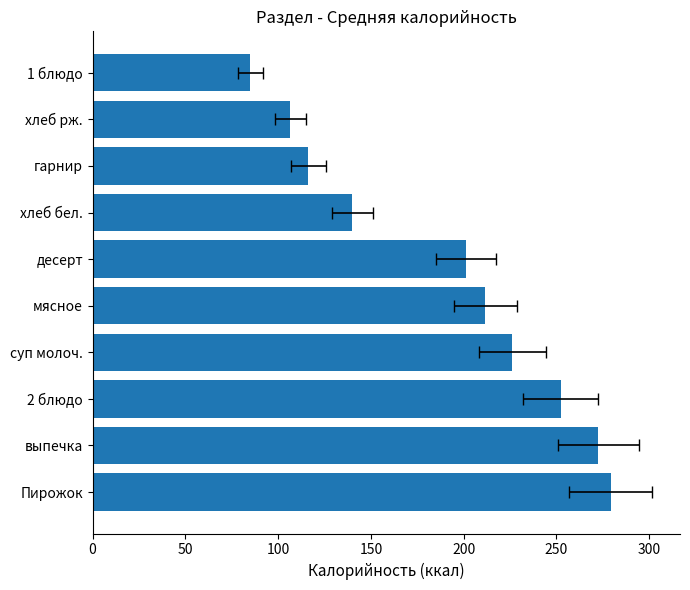

What is the maximum value shown in the chart?

279.2